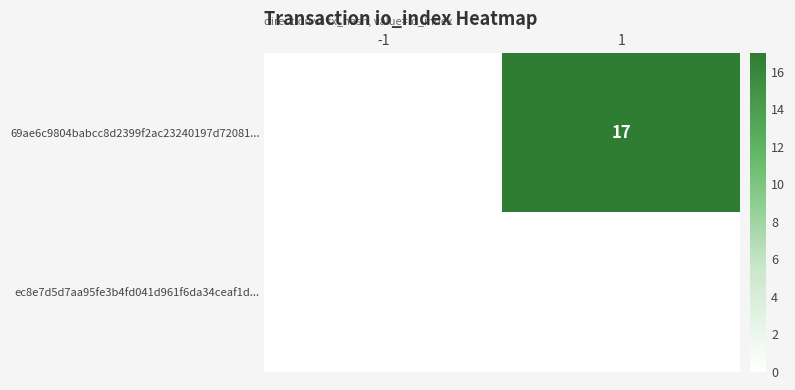

Between -1 and 1, which is larger?

1